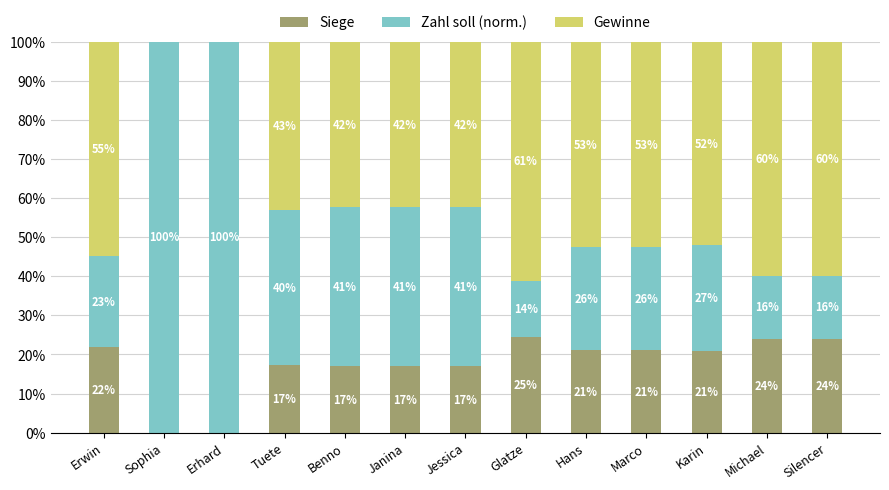

What is the maximum value for Siege?

24.5